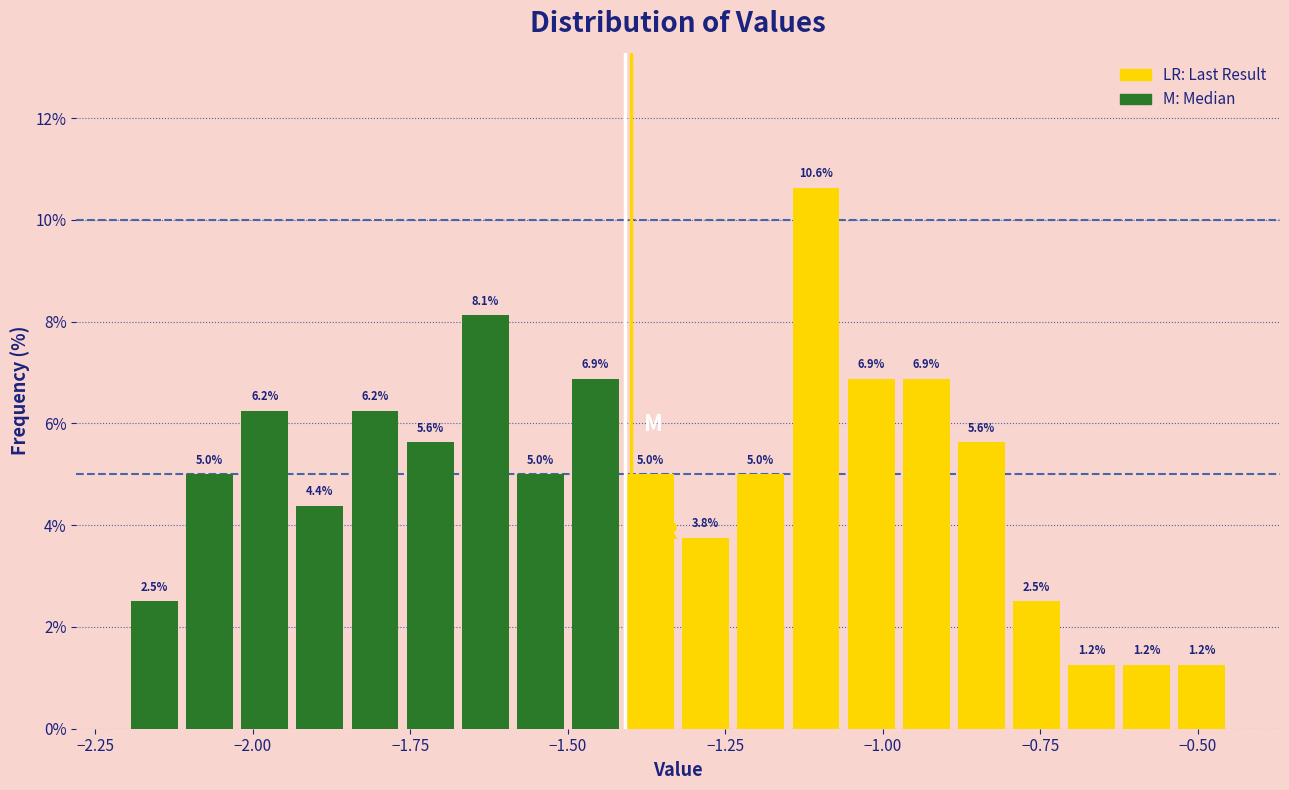

Around what value on the x-axis is the tallest bar? Give the approximate position of its centre, as read against the axis.

-1.10